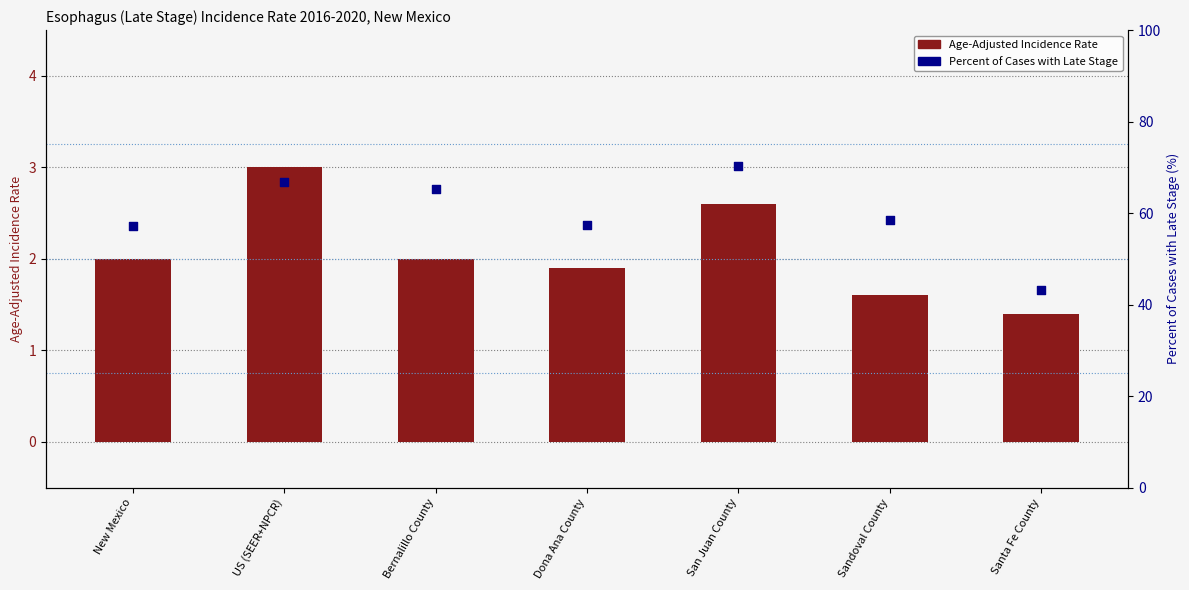

At how many categories does at least one series exceed 46?

6